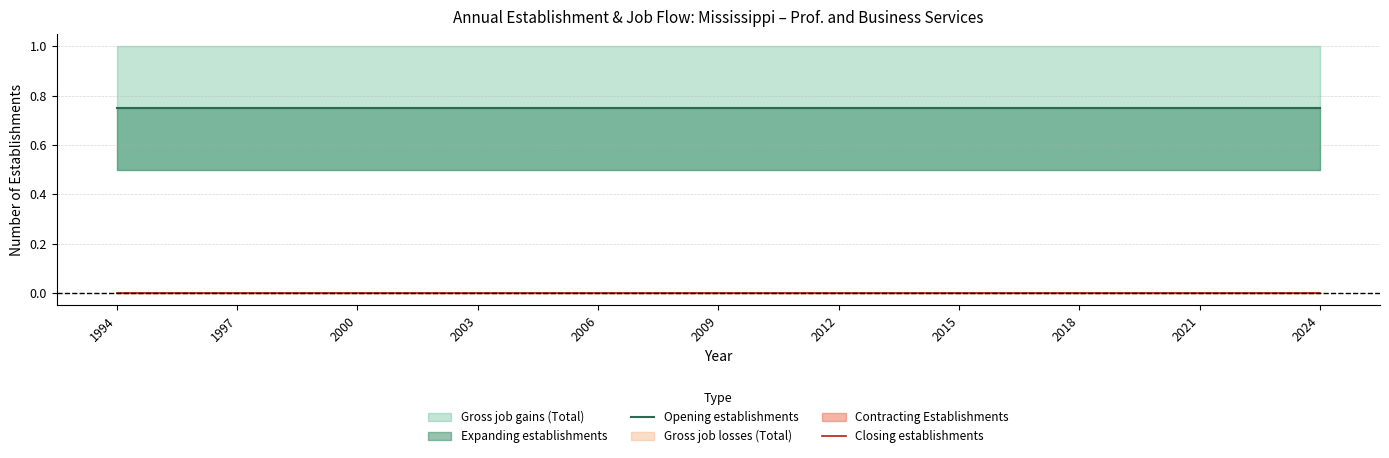

True or false: Opening establishments and Closing establishments intersect in this chart.

False